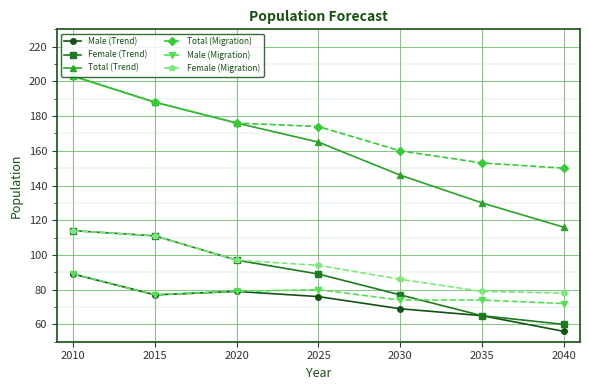

Which series has the widest spread of values?

Total (Trend)